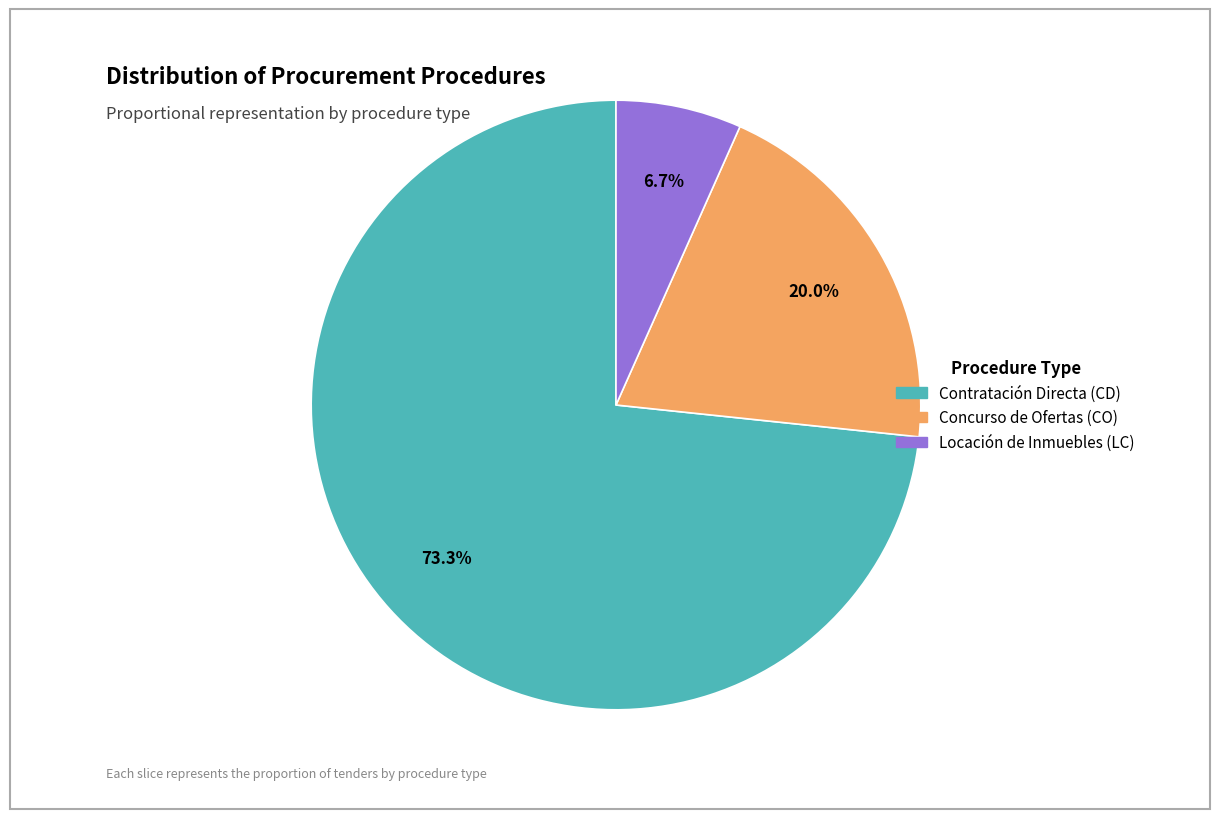

What is the largest slice in the pie chart?

Contratación Directa (CD)